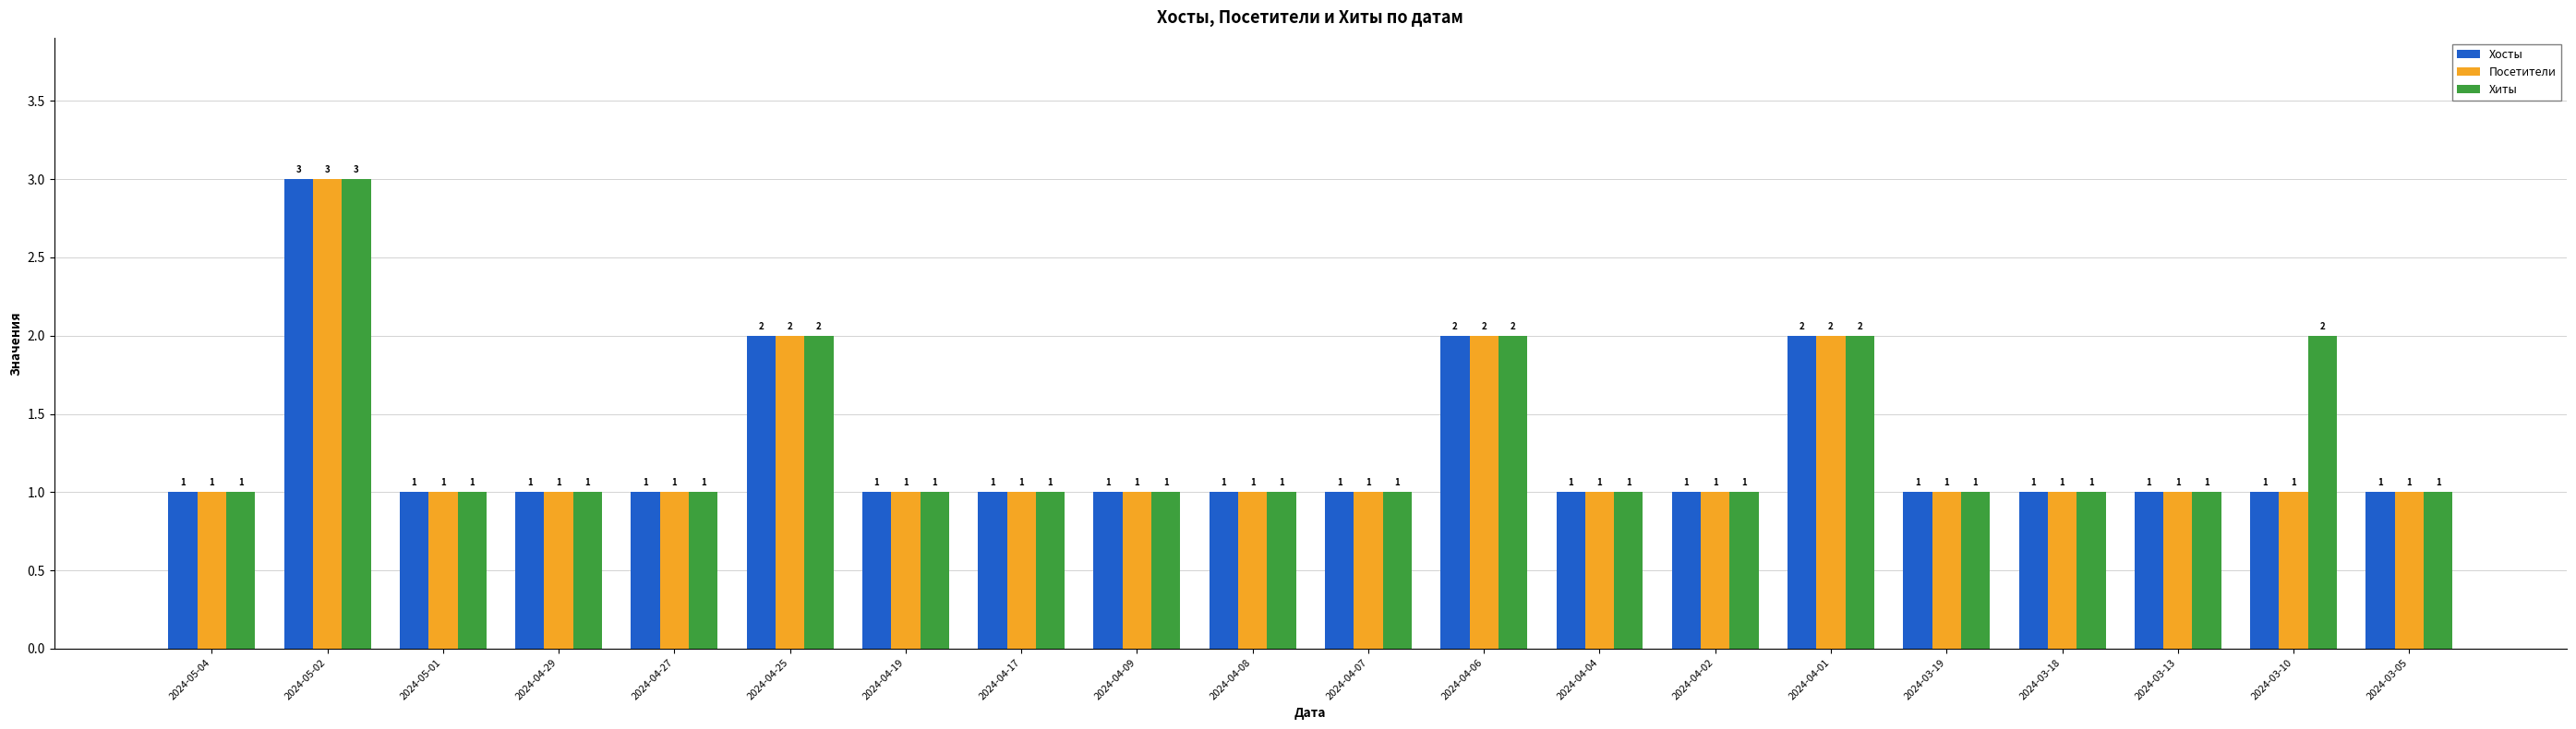

What is the minimum value shown in the chart?

1